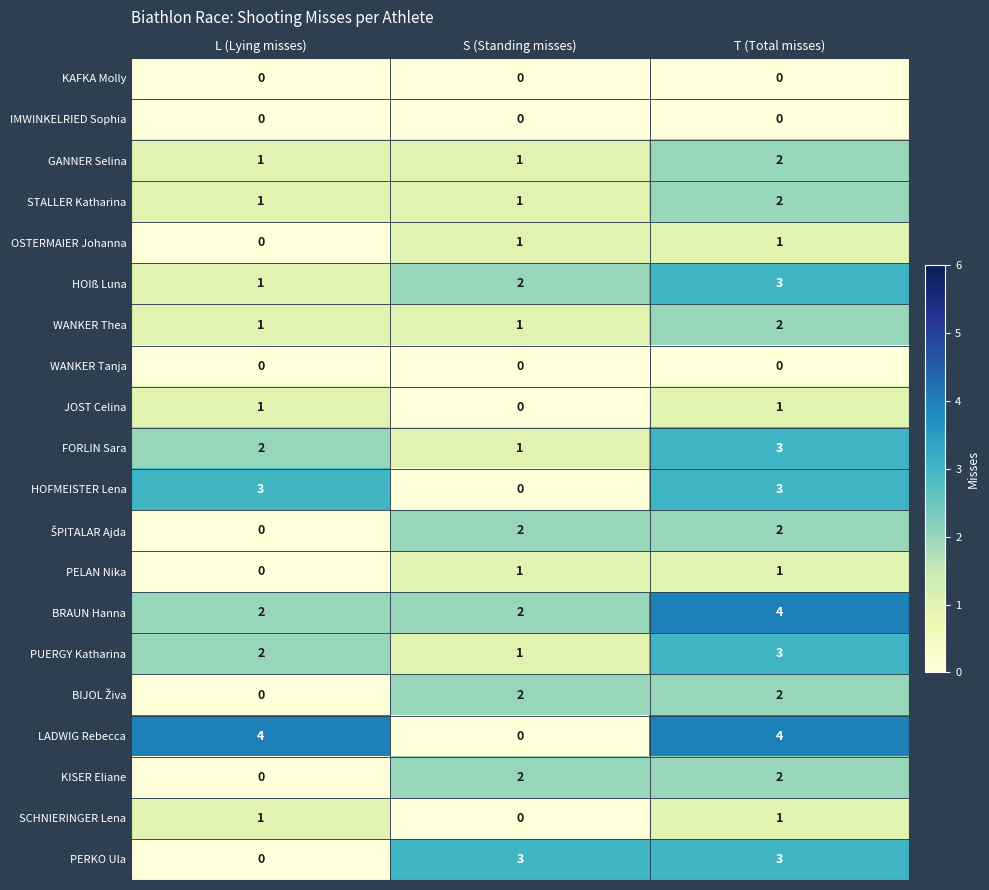

Which category has the lowest value in the OSTERMAIER Johanna series?

L (Lying misses)